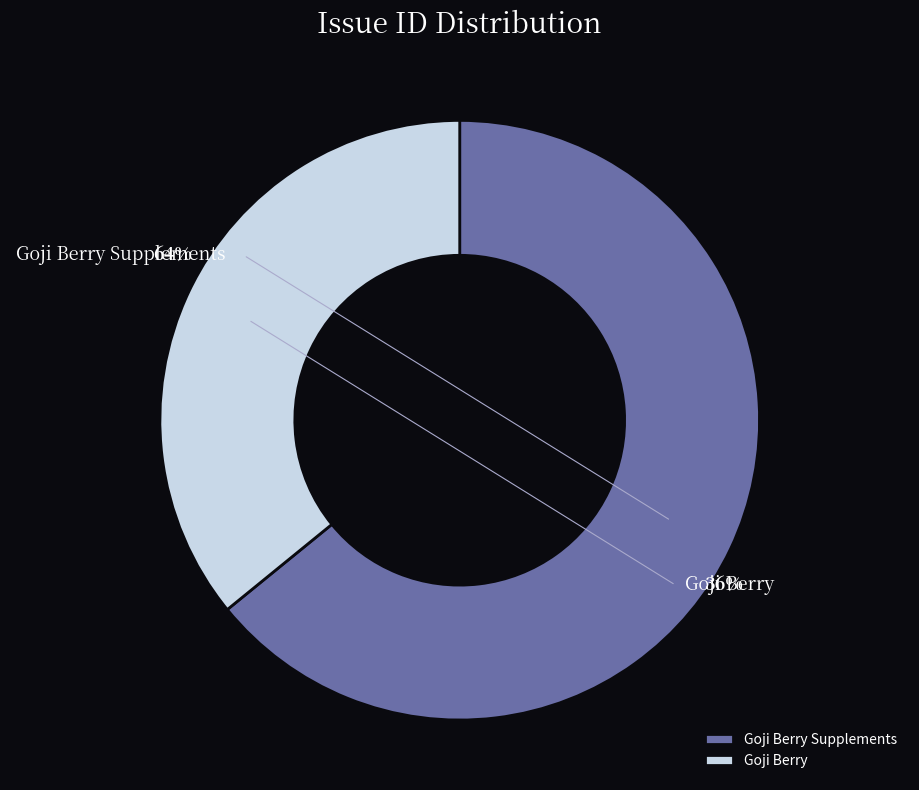

What is the total percentage of Goji Berry and Goji Berry Supplements?

100.0%